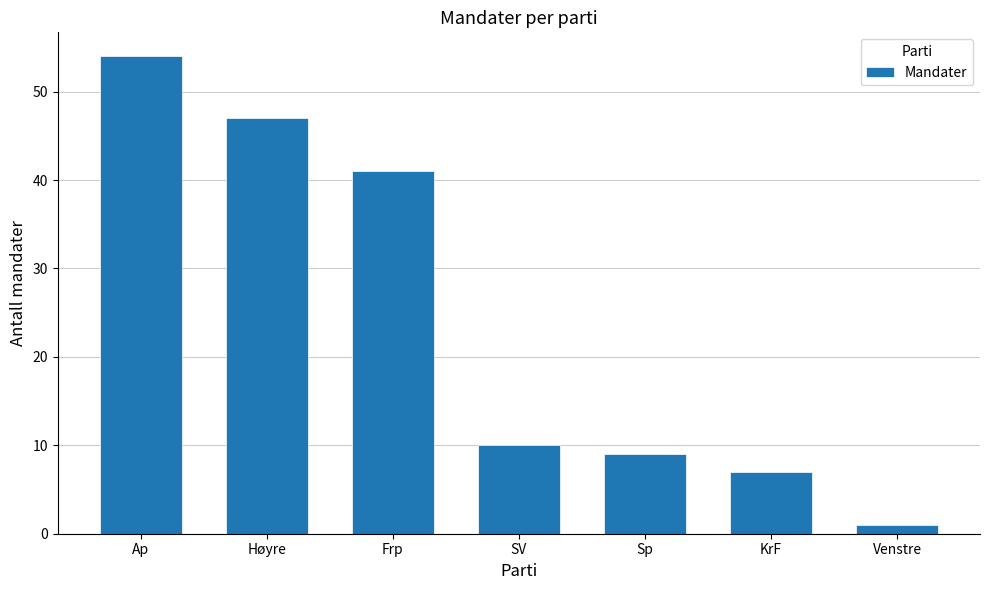

What is the greatest value displayed?

54